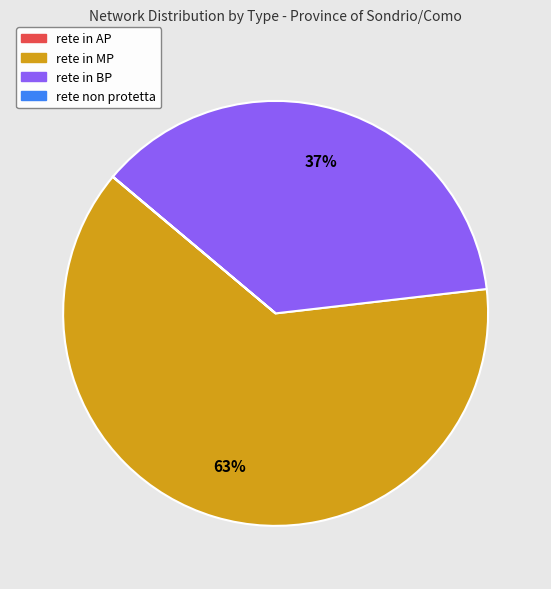

To the nearest percent, what is the average slice percentage?

25%